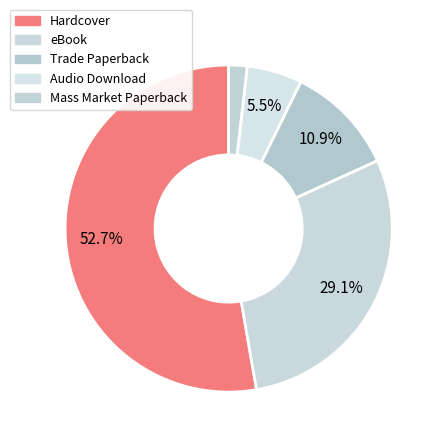

The Mass Market Paperback slice represents 2% of the pie. True or false?

True